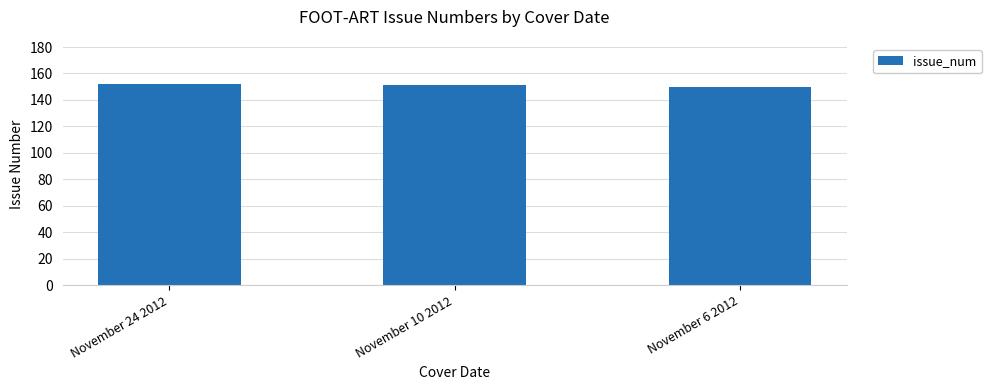

What is the label of the 3rd bar from the right?

November 24 2012